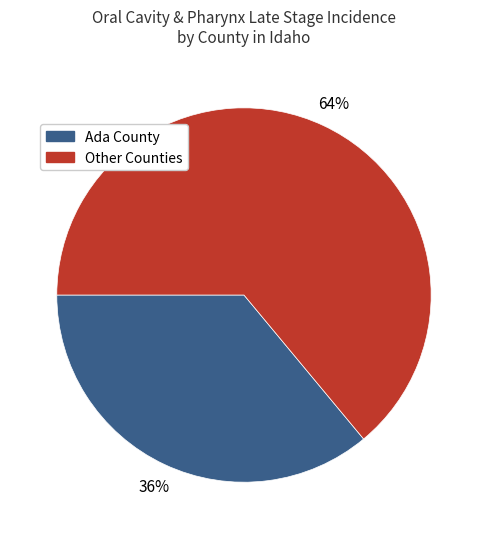

To the nearest percent, what is the difference between the largest and smallest slice percentages?

28%